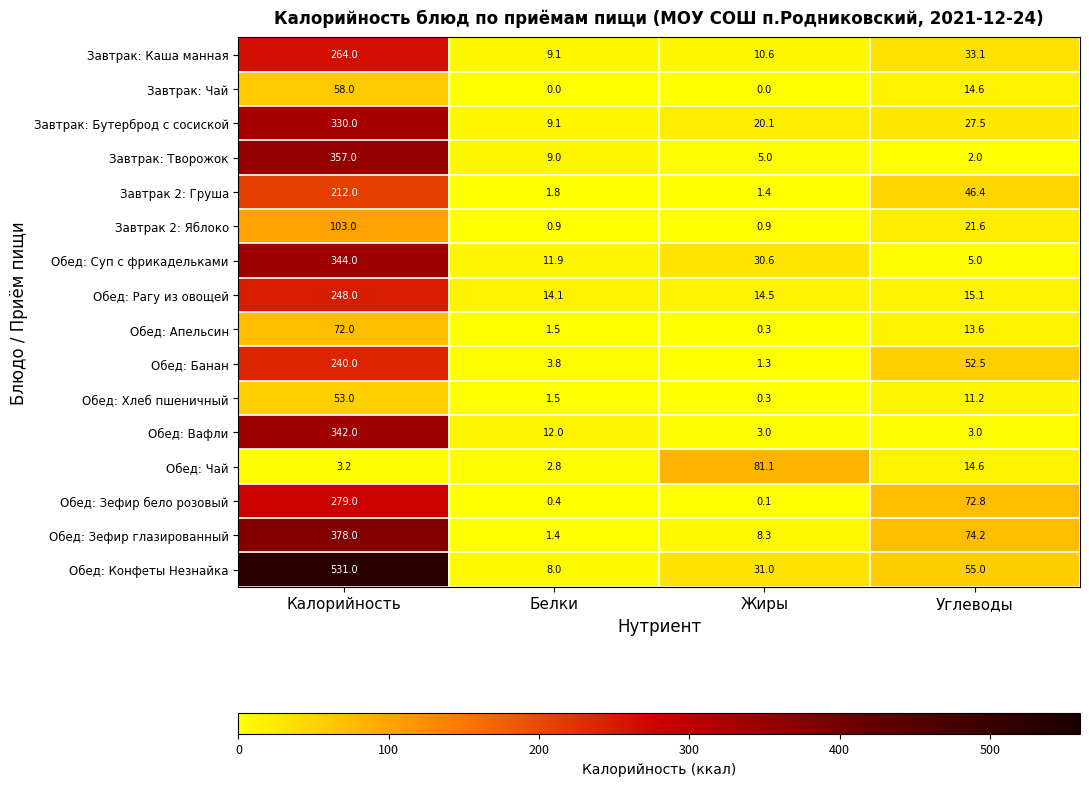

What value does the Обед: Апельсин series have at Калорийность?

72.0